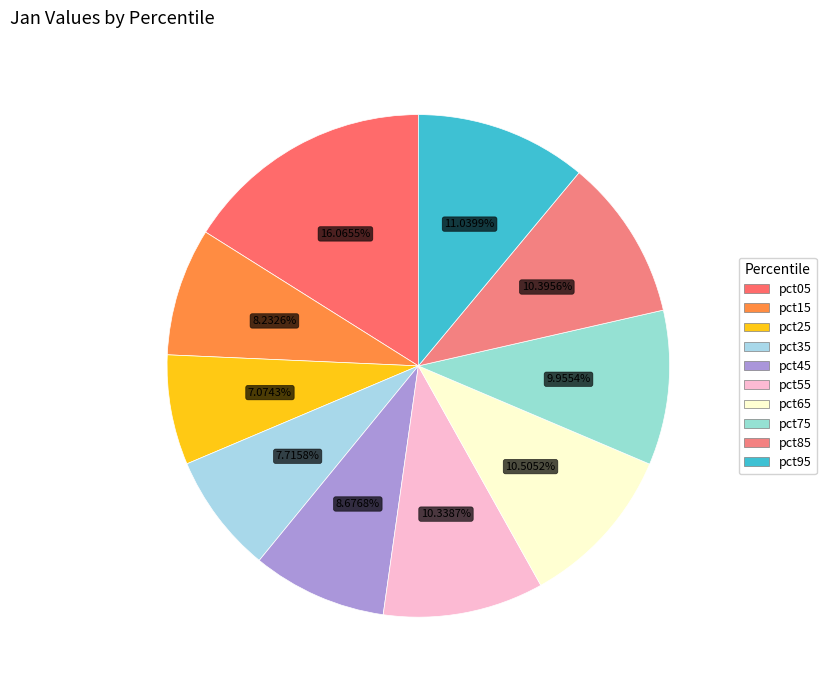

What percentage is the pct95 slice, to the nearest percent?

11%